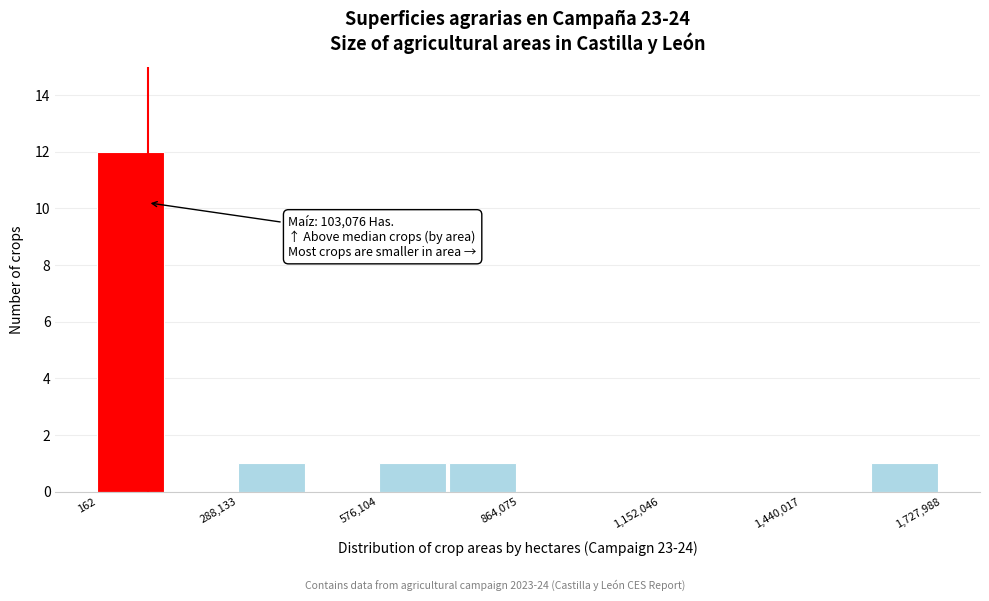

Around what value on the x-axis is the tallest bar? Give the approximate position of its centre, as read against the axis.

50000